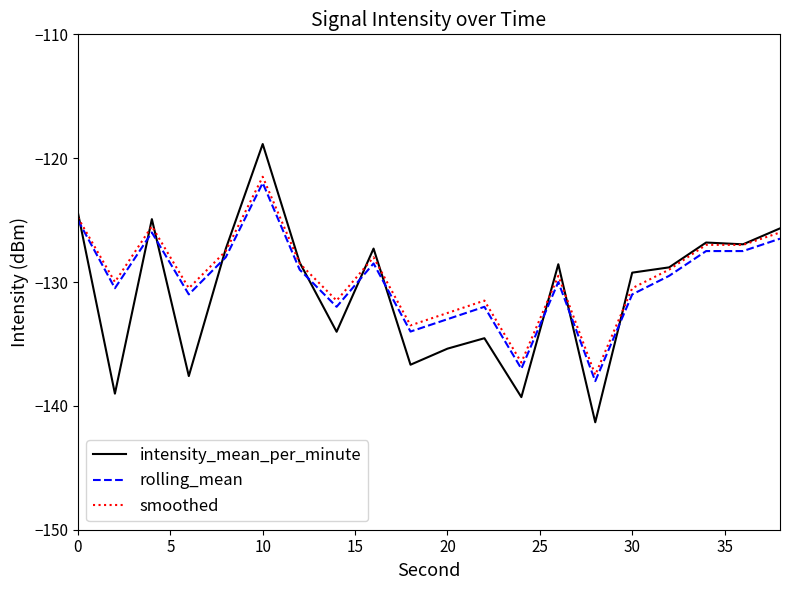

What is the maximum value shown in the chart?

-118.9